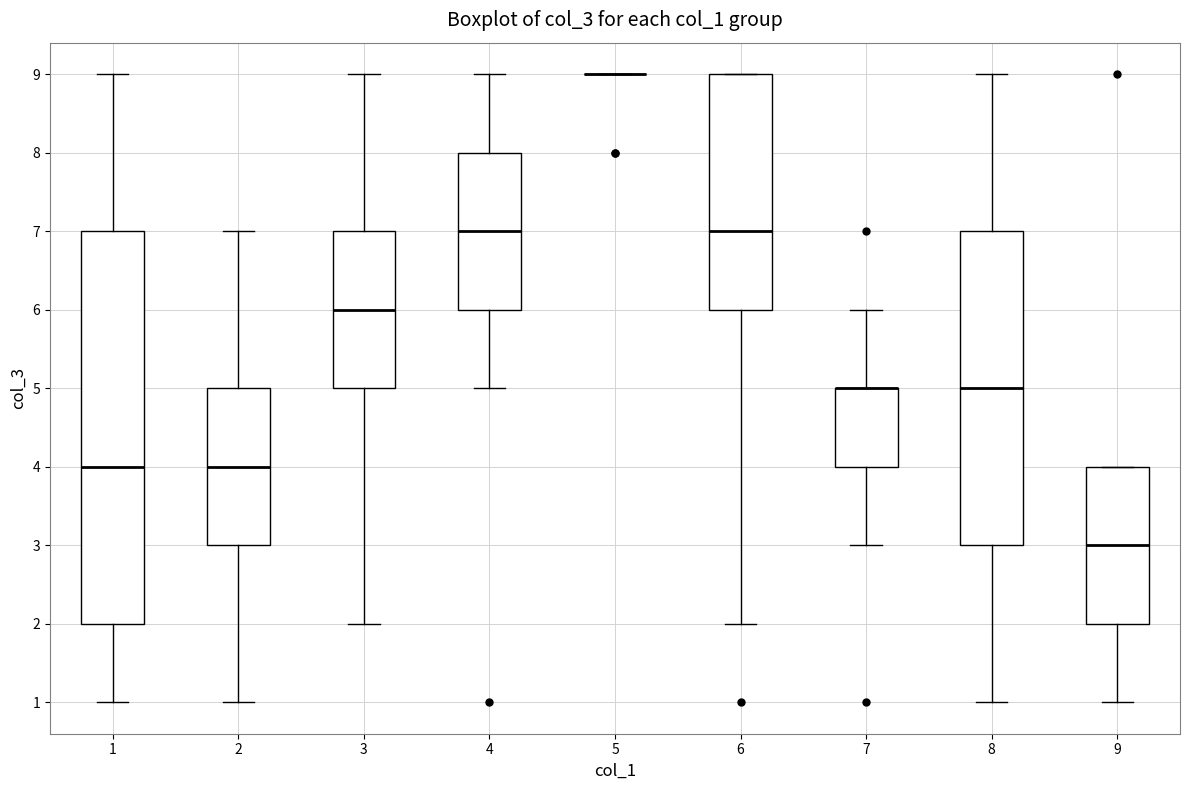

Reading left to right, read every box against the y-axis: the position of its median line, the range the box covers, and the ends of its whiskers. The values are not printed on the chart, so give them approximately, as read against the axis.

1: median 4, box 2 to 7, whiskers 1 to 9
2: median 4, box 3 to 5, whiskers 1 to 7
3: median 6, box 5 to 7, whiskers 2 to 9
4: median 7, box 6 to 8, whiskers 5 to 9
5: box collapsed to a line at 9, whiskers 9 to 9
6: median 7, box 6 to 9, whiskers 2 to 9
7: median 5 (drawn on the box's upper edge), box 4 to 5, whiskers 3 to 6
8: median 5, box 3 to 7, whiskers 1 to 9
9: median 3, box 2 to 4, whiskers 1 to 4